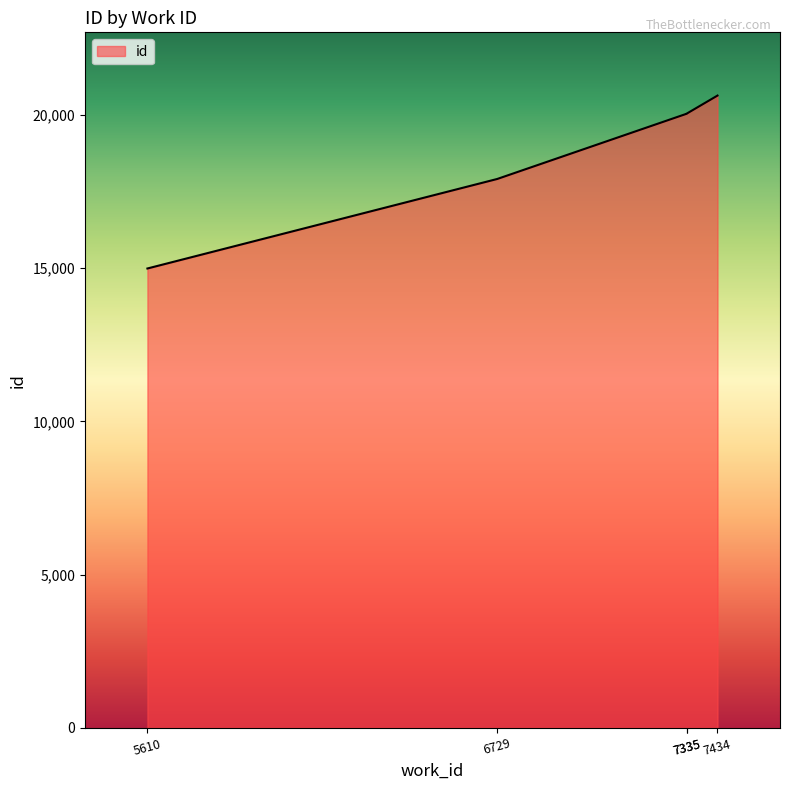

At which category does the chart reach its minimum across all series?

5610